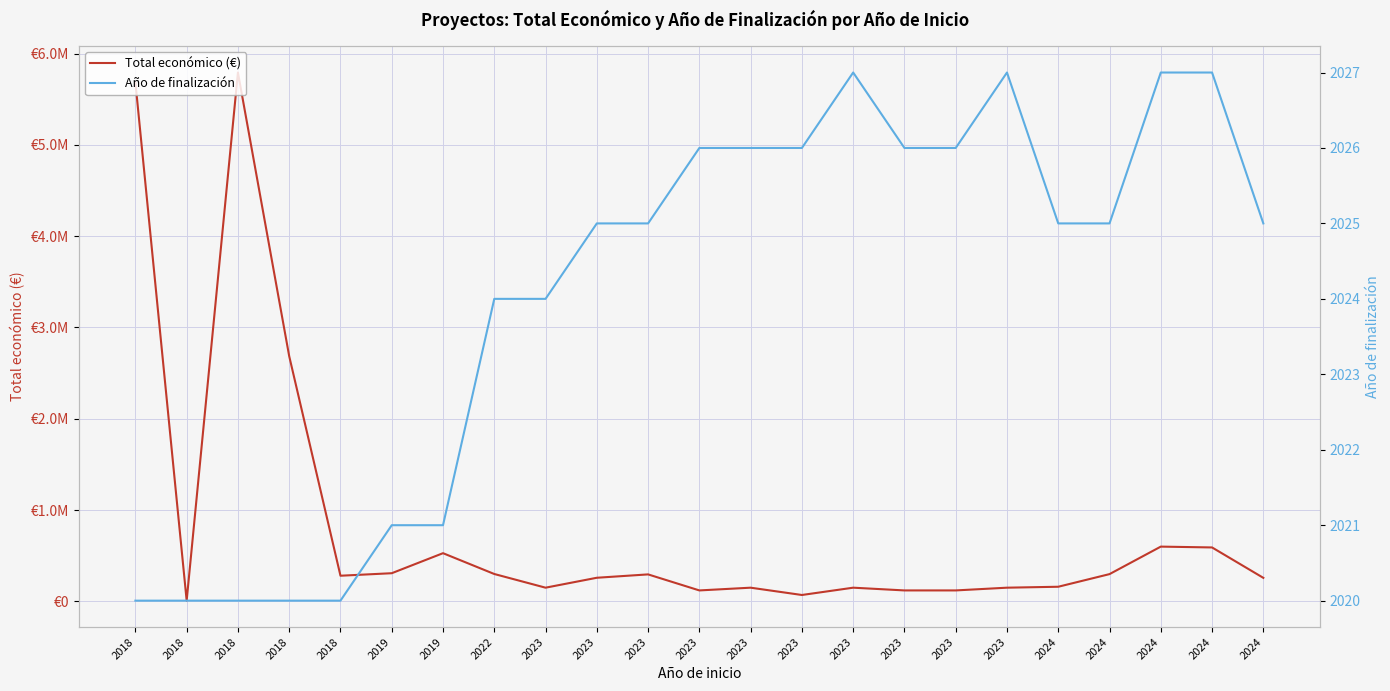

Does the chart display data point markers on the line(s)?

No